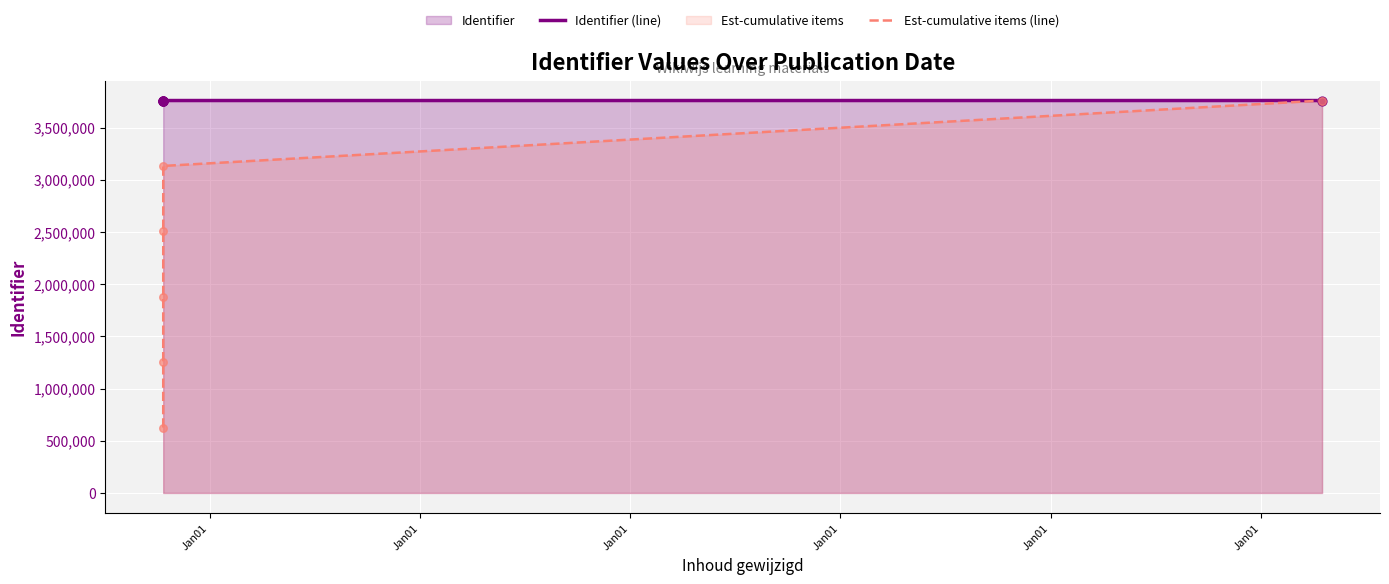

At how many categories does at least one series exceed 2099150?

6